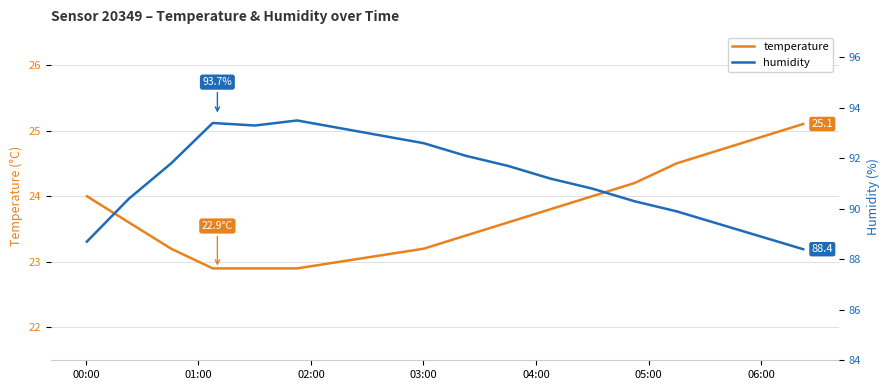

What are all the series names shown in the legend?

temperature, humidity